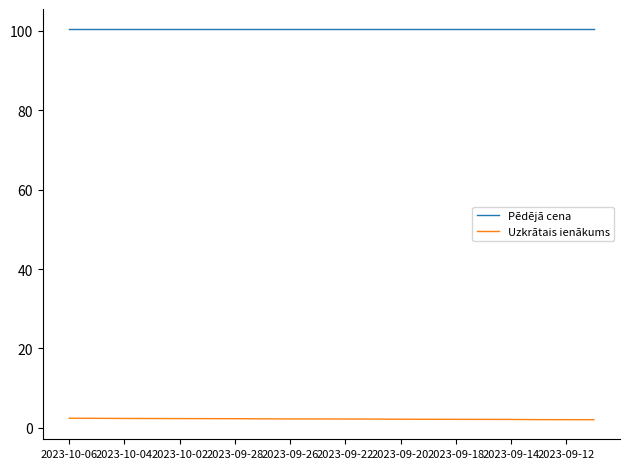

What is the maximum value for Pēdējā cena?

100.5